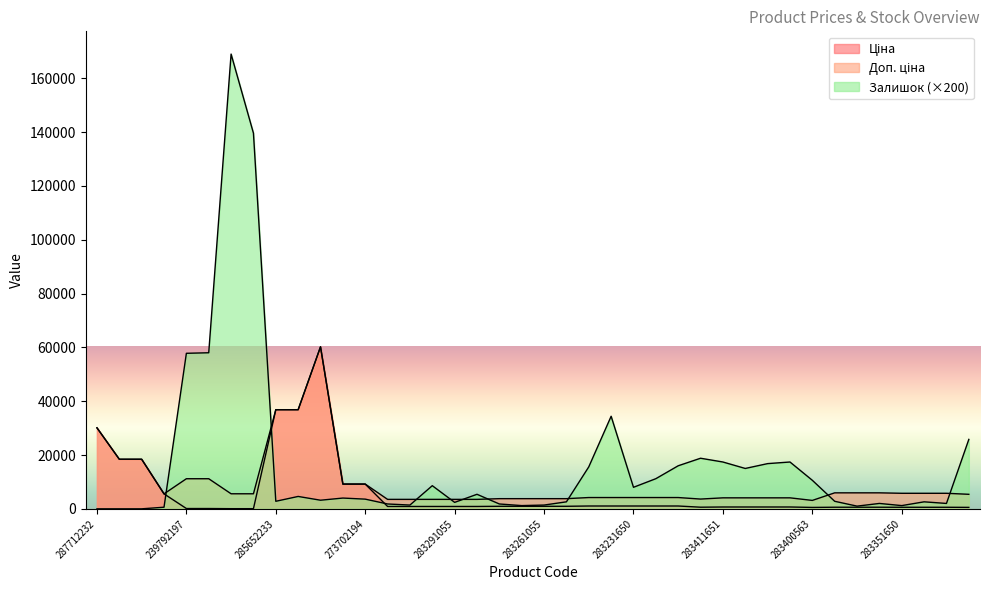

Reading left to right, what are all the values shown in this chart?

Ціна: 30102.8	18420.9	18420.9	5560.3	111.8	111.8	55.9	55.9	36841.8	36841.8	60205.6	9196.3	9196.3	878.0	878.0	878.0	878.0	878.0	944.2	944.2	944.2	944.2	1048.4	1048.4	1048.4	1048.4	1048.4	604.6	680.4	680.4	680.4	680.4	520.6	594.0	594.0	594.0	577.4	577.4	577.4	539.6
Доп. ціна: 30102.8	18420.9	18420.9	5560.3	11182.0	11182.0	5591.0	5591.0	36841.8	36841.8	60205.6	9196.3	9196.3	3511.9	3511.9	3511.9	3511.9	3511.9	3777.0	3777.0	3777.0	3777.0	4193.5	4193.5	4193.5	4193.5	4193.5	3627.9	4082.3	4082.3	4082.3	4082.3	3123.8	5940.0	5940.0	5940.0	5774.3	5774.3	5774.3	5395.7
Залишок: 0.0	0.0	0.0	600.0	57800.0	58000.0	169000.0	139600.0	2800.0	4600.0	3200.0	4000.0	3600.0	1800.0	1400.0	8600.0	2400.0	5400.0	1800.0	1200.0	1400.0	2600.0	15600.0	34400.0	8000.0	11200.0	16000.0	18800.0	17400.0	15000.0	16800.0	17400.0	10600.0	2800.0	1000.0	2000.0	1200.0	2600.0	2000.0	25800.0